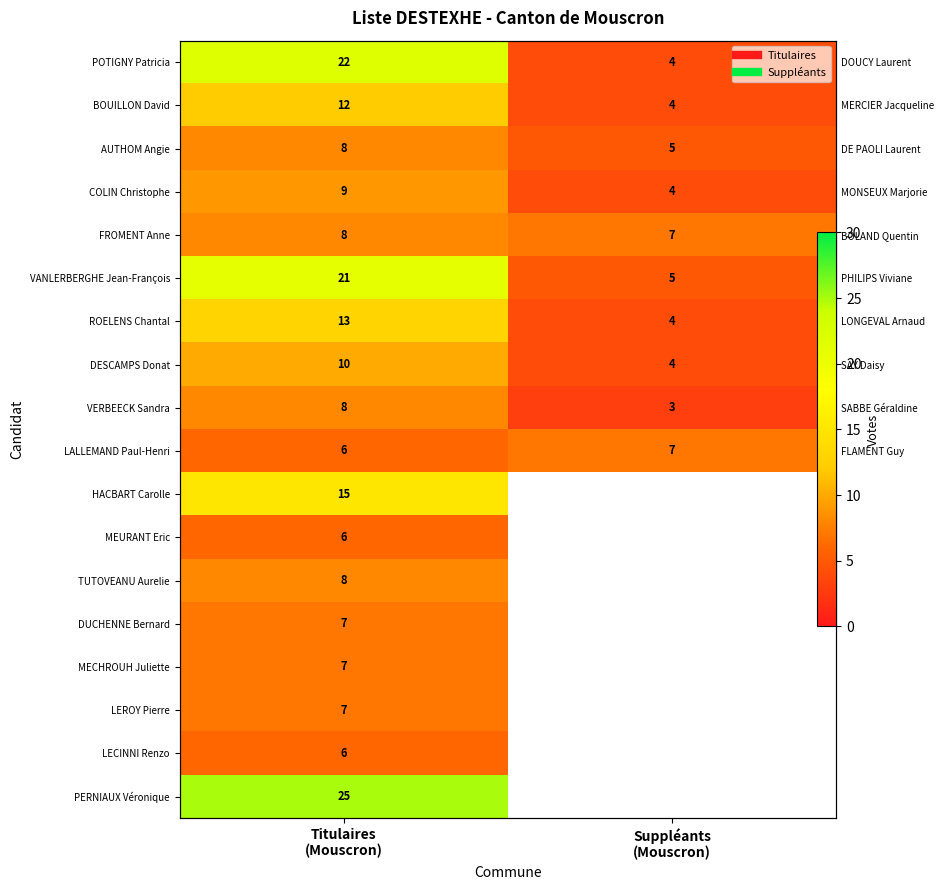

Rank the series at Suppléants (Mouscron) from highest to lowest value.

FROMENT Anne, LALLEMAND Paul-Henri, AUTHOM Angie, VANLERBERGHE Jean-François, POTIGNY Patricia, BOUILLON David, COLIN Christophe, ROELENS Chantal, DESCAMPS Donat, HACBART Carolle, MEURANT Eric, TUTOVEANU Aurelie, DUCHENNE Bernard, MECHROUH Juliette, LEROY Pierre, LECINNI Renzo, PERNIAUX Véronique, VERBEECK Sandra